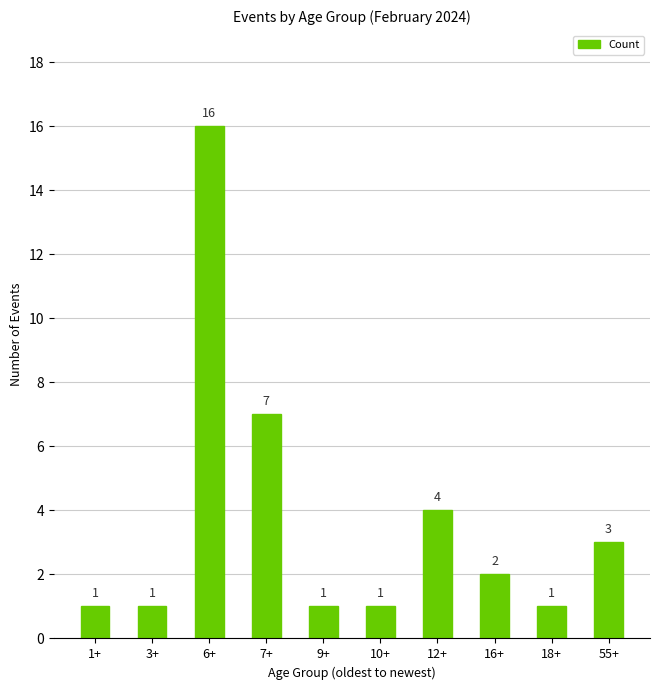

What is the maximum value shown in the chart?

16